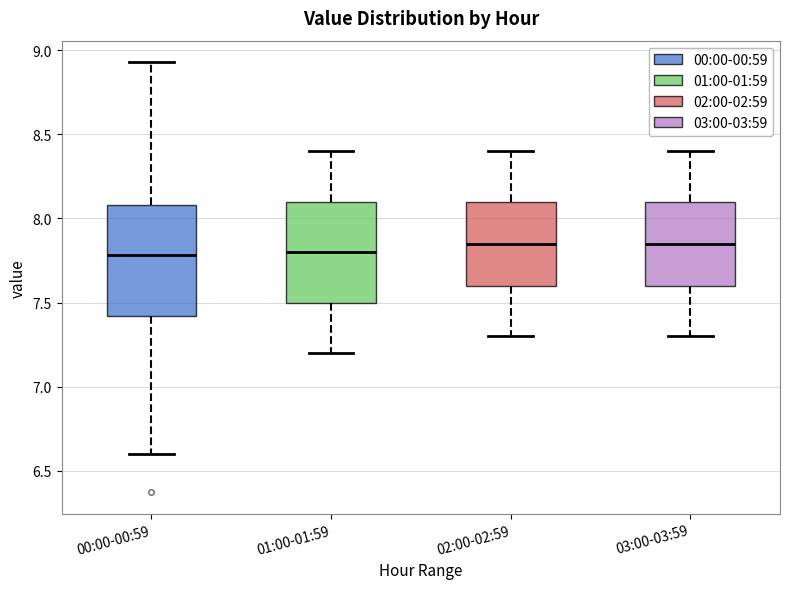

Reading left to right, transcribe this box plot: for each box, give where its median line is, the range the box spans, and where its two whiskers end, as read against the y-axis. The values are not printed on the chart, so give them approximately, as read against the axis.

00:00-00:59: median 7.80, box 7.40 to 8.10, whiskers 6.60 to 8.95
01:00-01:59: median 7.80, box 7.50 to 8.10, whiskers 7.20 to 8.40
02:00-02:59: median 7.85, box 7.60 to 8.10, whiskers 7.30 to 8.40
03:00-03:59: median 7.85, box 7.60 to 8.10, whiskers 7.30 to 8.40